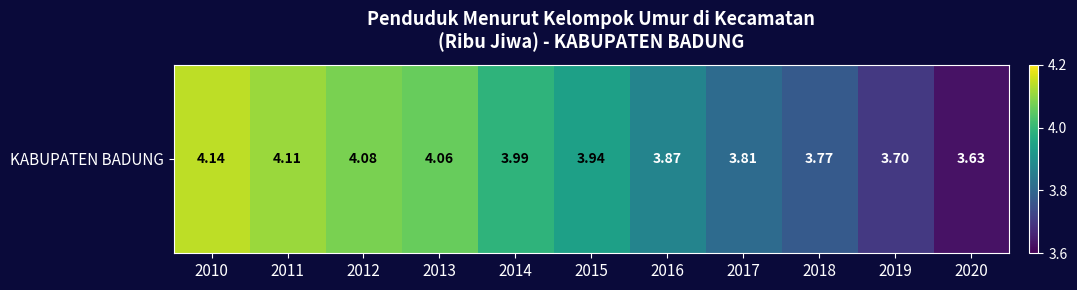

Is it true that the value at 2017 is 1.3?

False